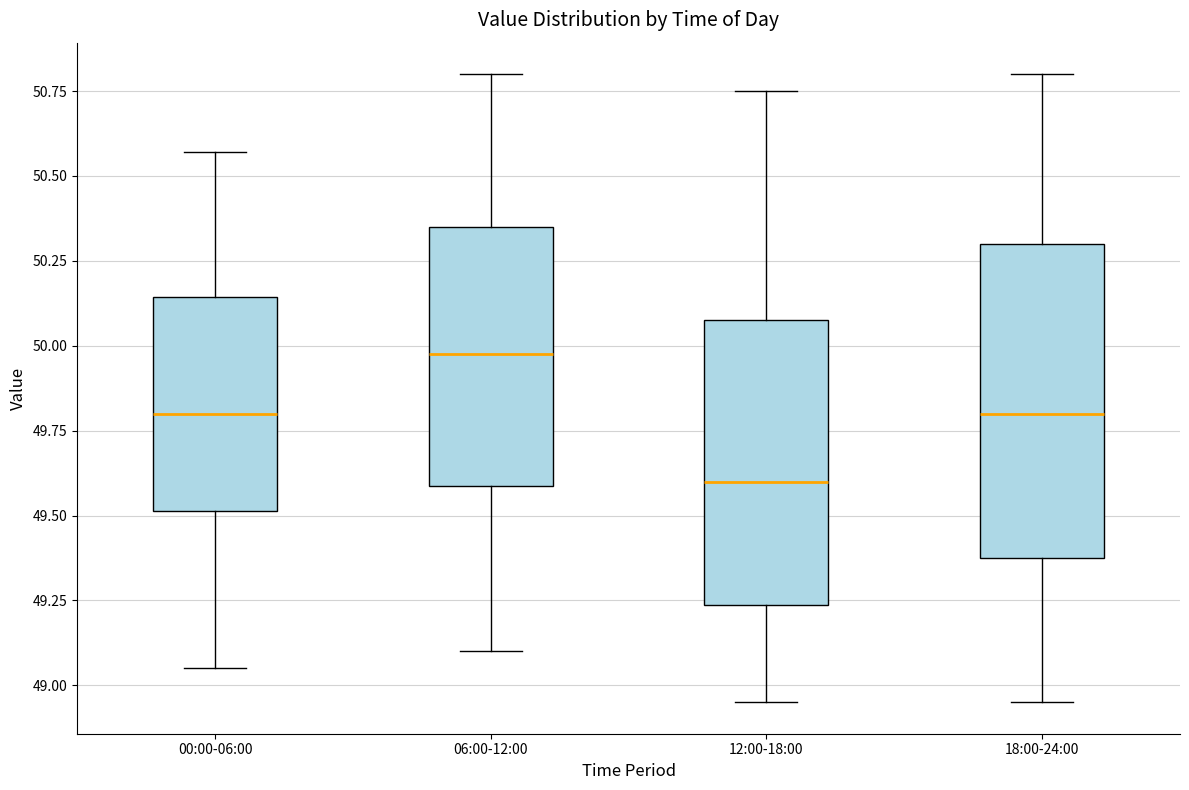

Reading left to right, read every box against the y-axis: the position of its median line, the range the box covers, and the ends of its whiskers. The values are not printed on the chart, so give them approximately, as read against the axis.

00:00-06:00: median 49.80, box 49.50 to 50.15, whiskers 49.05 to 50.55
06:00-12:00: median 50.00, box 49.60 to 50.35, whiskers 49.10 to 50.80
12:00-18:00: median 49.60, box 49.25 to 50.10, whiskers 48.95 to 50.75
18:00-24:00: median 49.80, box 49.40 to 50.30, whiskers 48.95 to 50.80